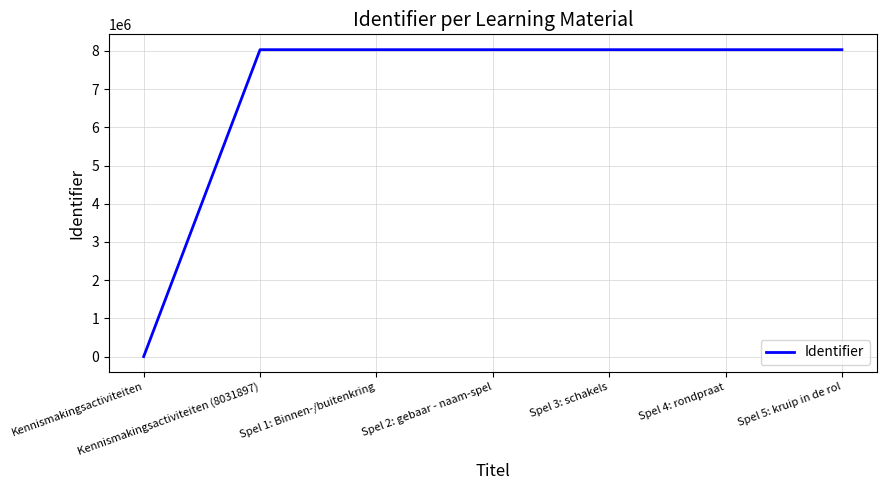

What is the greatest value displayed?

8031910